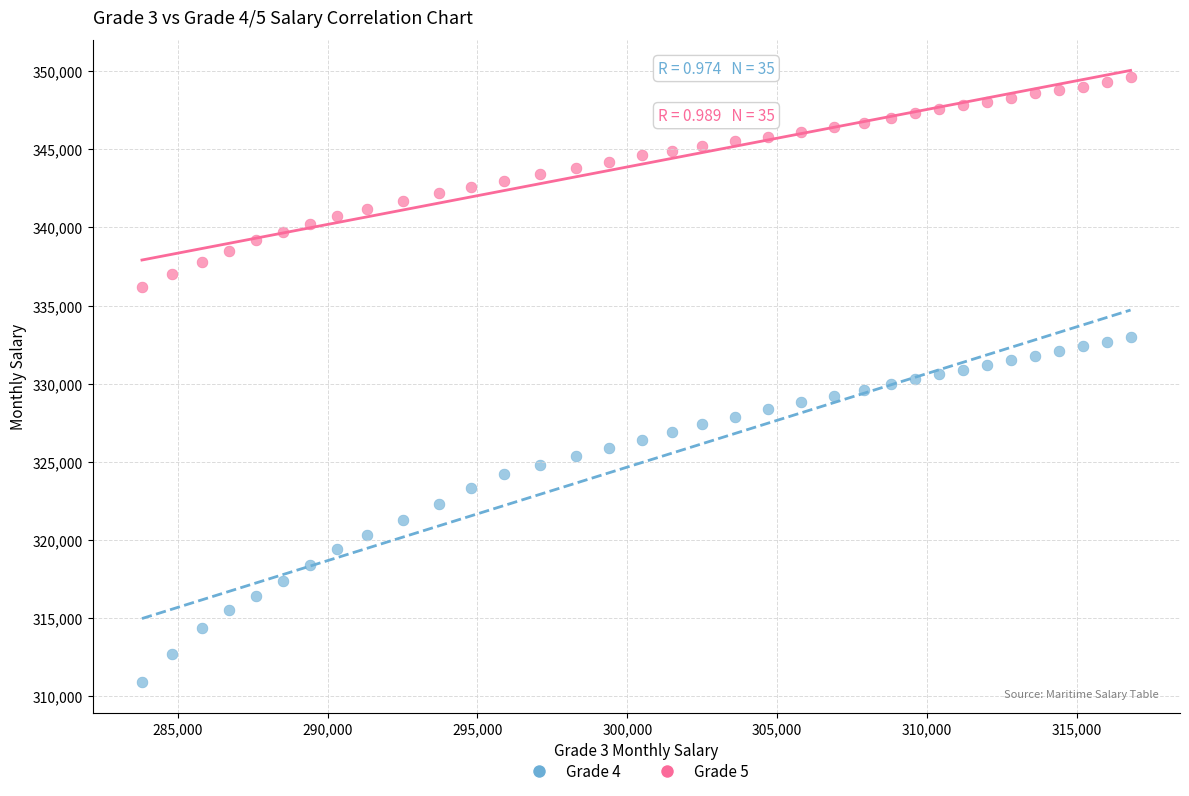

Which series has the widest spread of Y values?

Grade 4